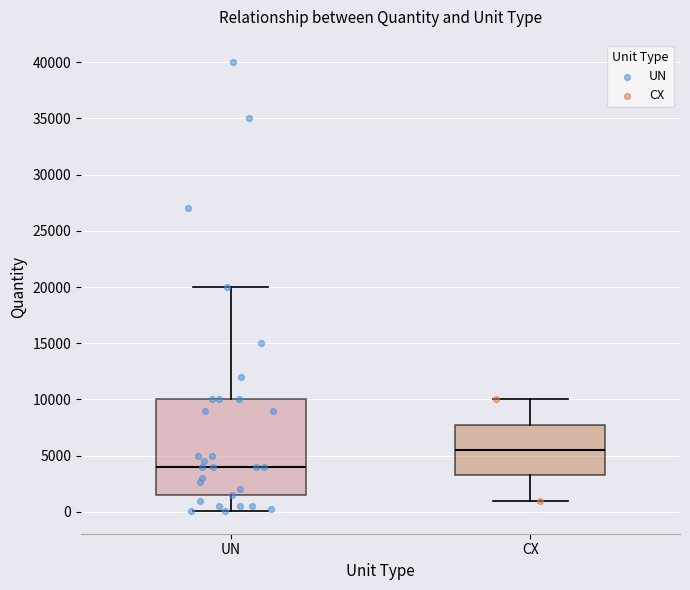

Reading left to right, transcribe this box plot: for each box, give where its median line is, the range the box spans, and where its two whiskers end, as read against the y-axis. The values are not printed on the chart, so give them approximately, as read against the axis.

UN: median 4000, box 1500 to 10000, whiskers 0 to 20000
CX: median 5500, box 3500 to 8000, whiskers 1000 to 10000